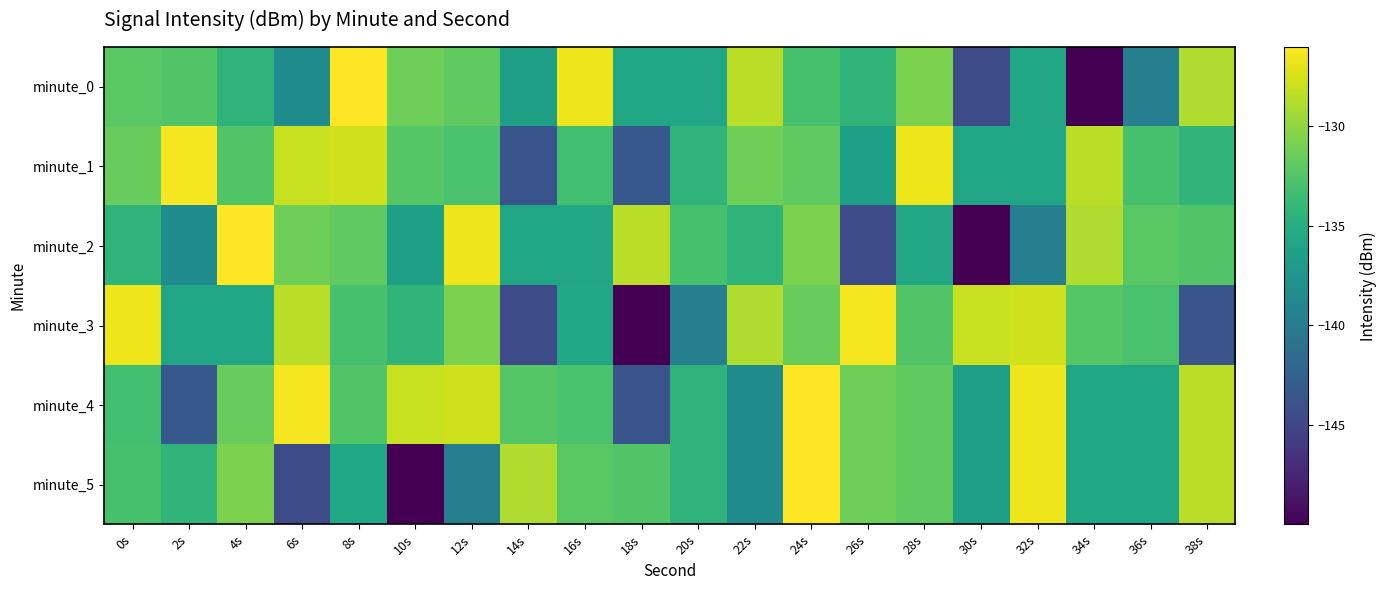

At 28s, list the series in order from largest to smallest.

minute_1, minute_0, minute_4, minute_5, minute_3, minute_2